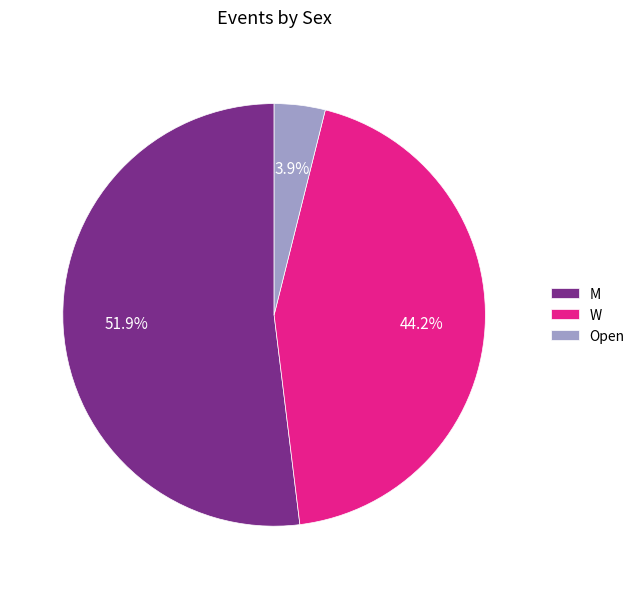

Count the number of slices in the pie.

3